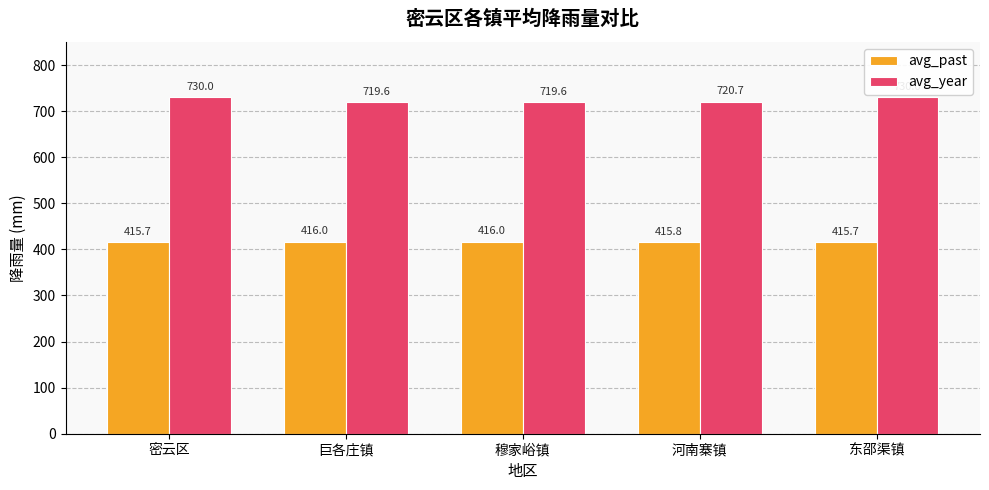

What is the sum of the avg_year values at 穆家峪镇 and 巨各庄镇?

1439.2